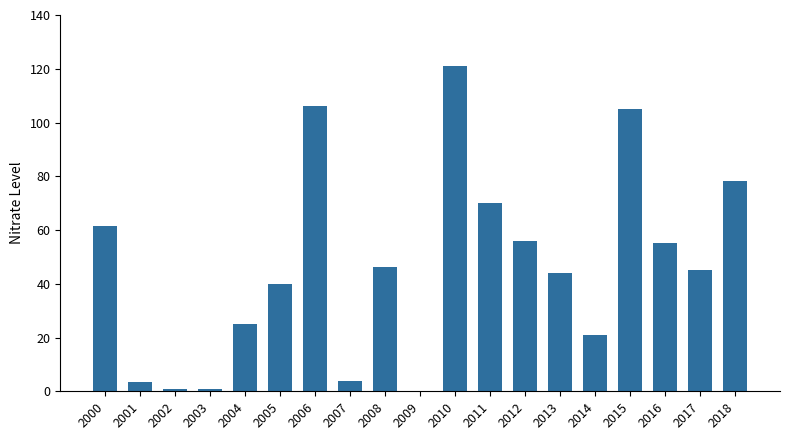

What is the value of the 15th bar from the left?

21.0